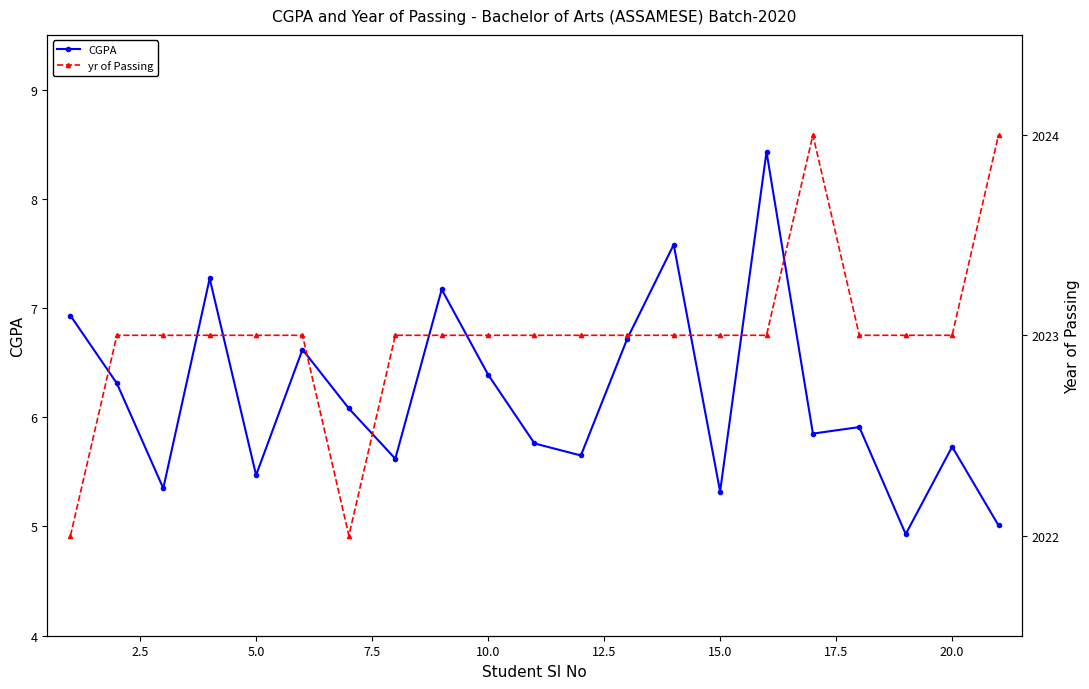

True or false: CGPA has a value of 3.1 at 5.0.

False